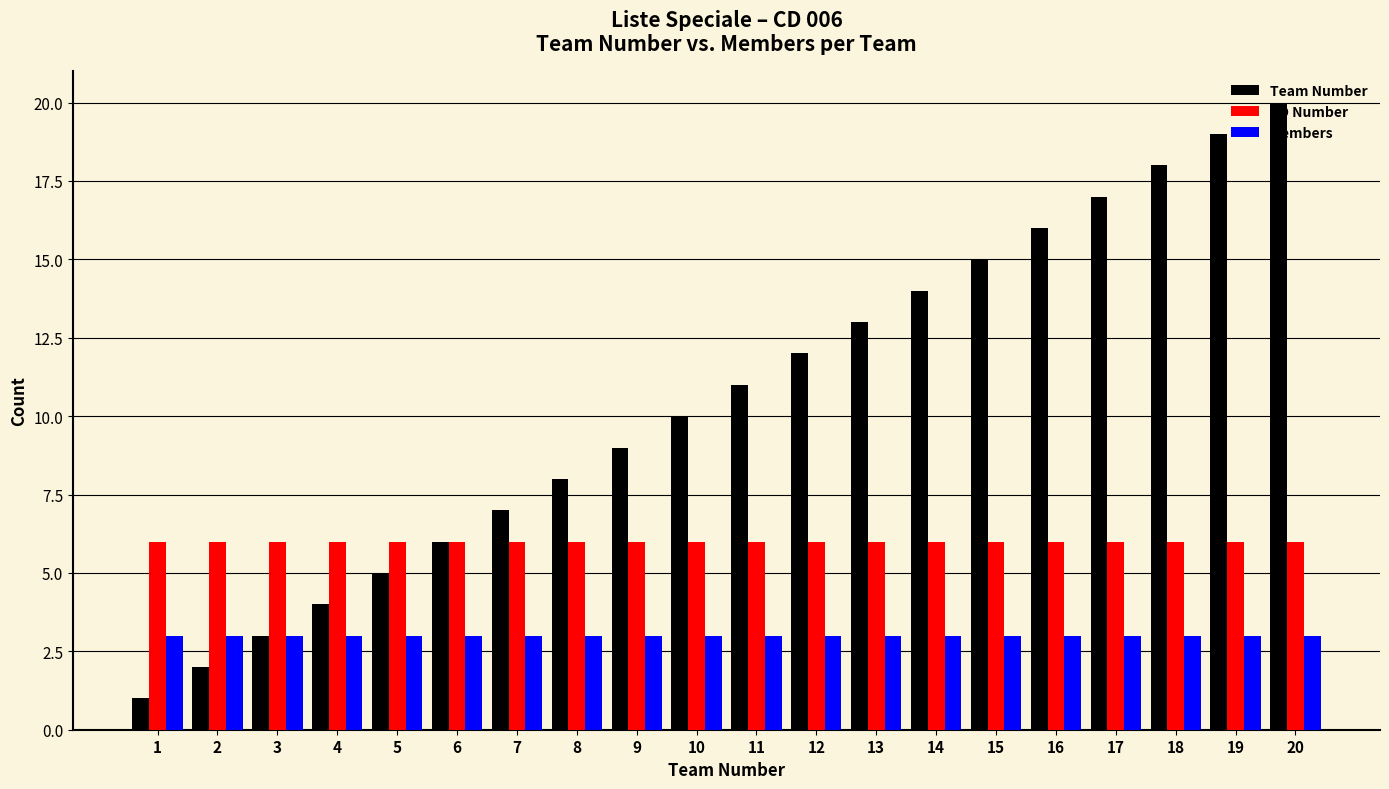

What is the greatest value displayed?

20